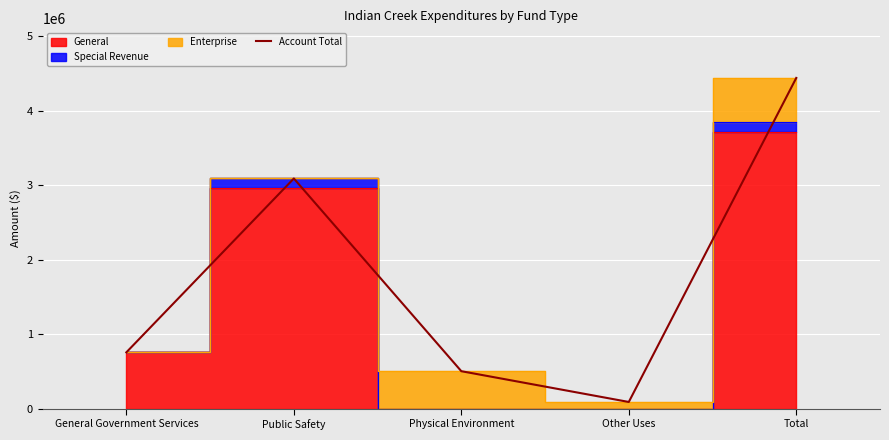

What is the sum of all values?

8879270